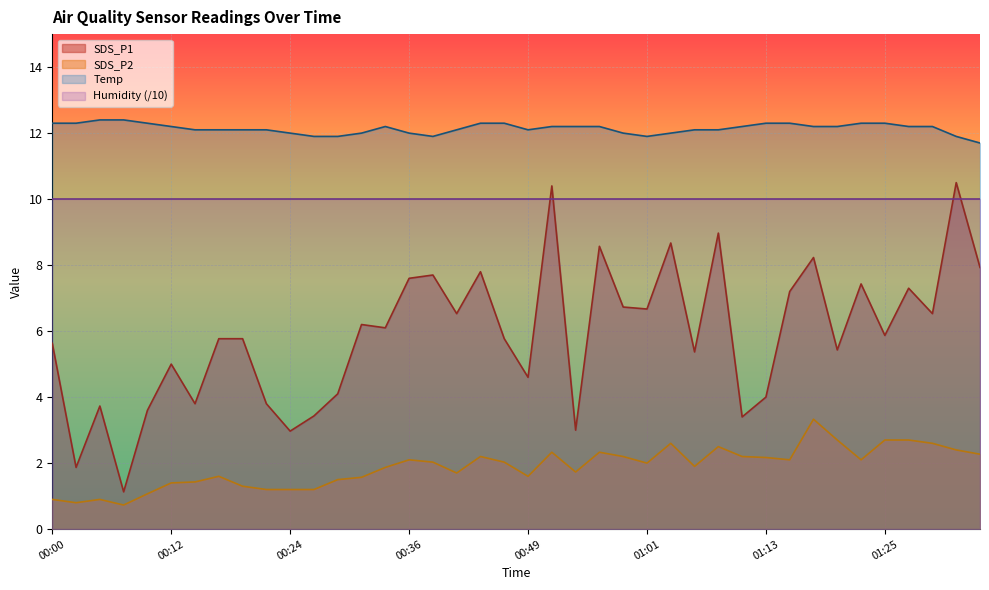

How many lines are shown in the chart?

4